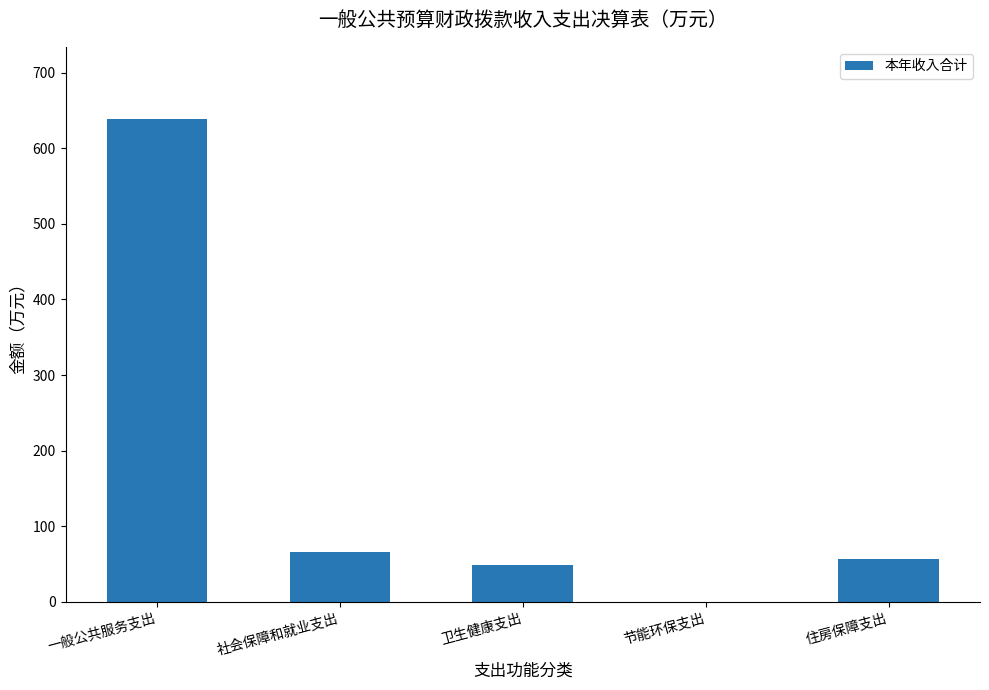

The chart shows a value of 0.0 at 节能环保支出. True or false?

True